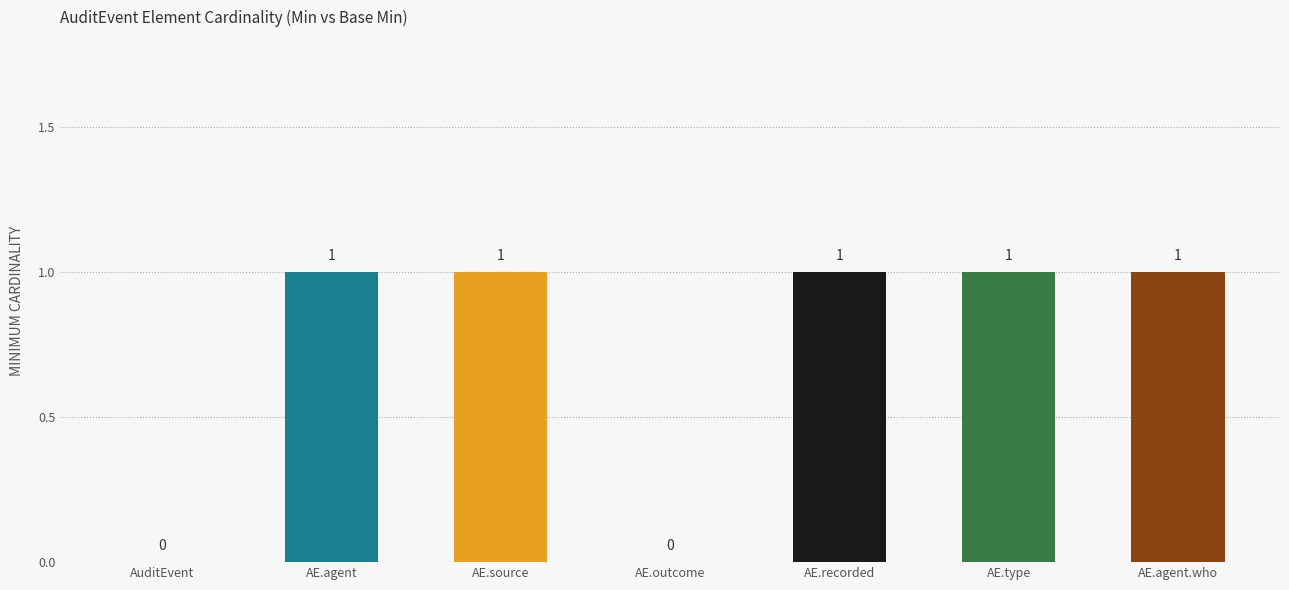

What is the sum of all values?

5